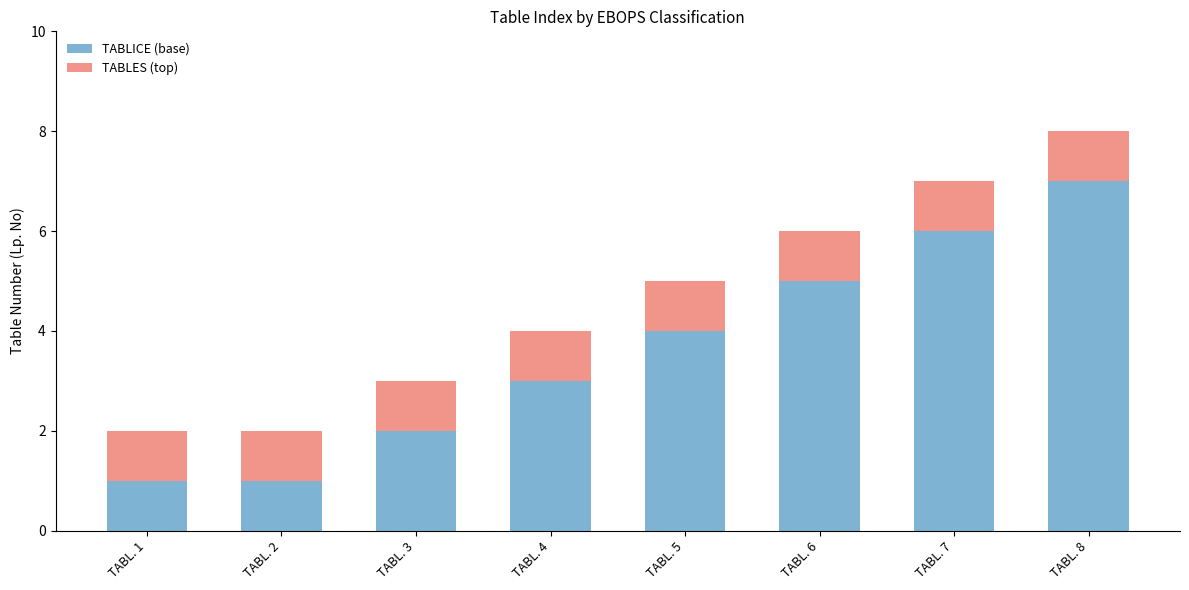

Reading left to right, list the values for the TABLICE (base) series.

TABL. 1=1	TABL. 2=1	TABL. 3=2	TABL. 4=3	TABL. 5=4	TABL. 6=5	TABL. 7=6	TABL. 8=7